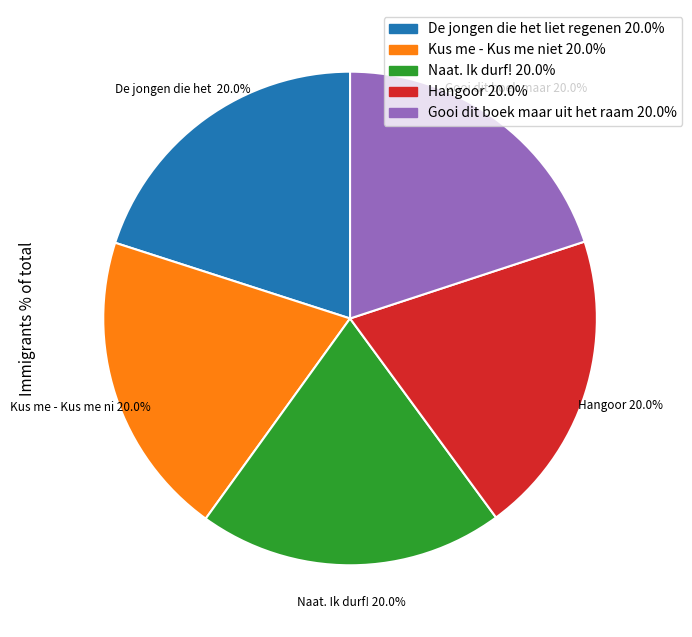

Is the sum of Kus me - Kus me niet and De jongen die het liet regenen greater than half?

No